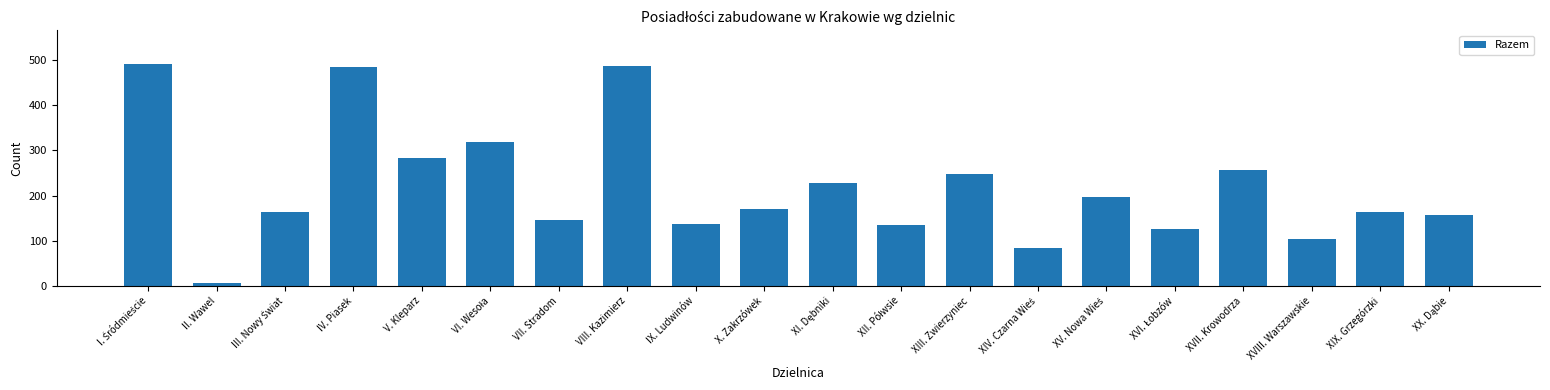

What is the value of the 13th bar from the left?

248